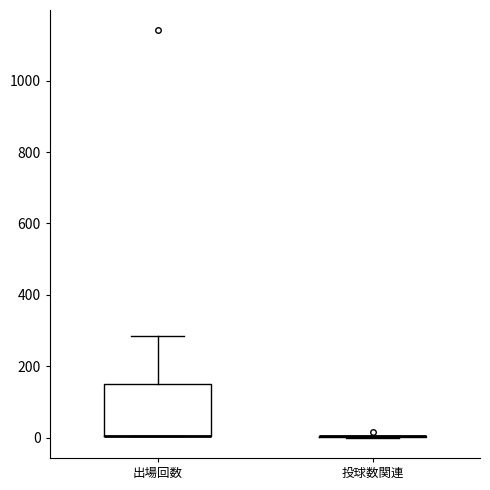

Reading left to right, read every box against the y-axis: the position of its median line, the range the box covers, and the ends of its whiskers. The values are not printed on the chart, so give them approximately, as read against the axis.

出場回数: median 0 (drawn on the box's lower edge), box 0 to 160, whiskers 0 to 280
投球数関連: box collapsed to a line at 0, whiskers 0 to 0